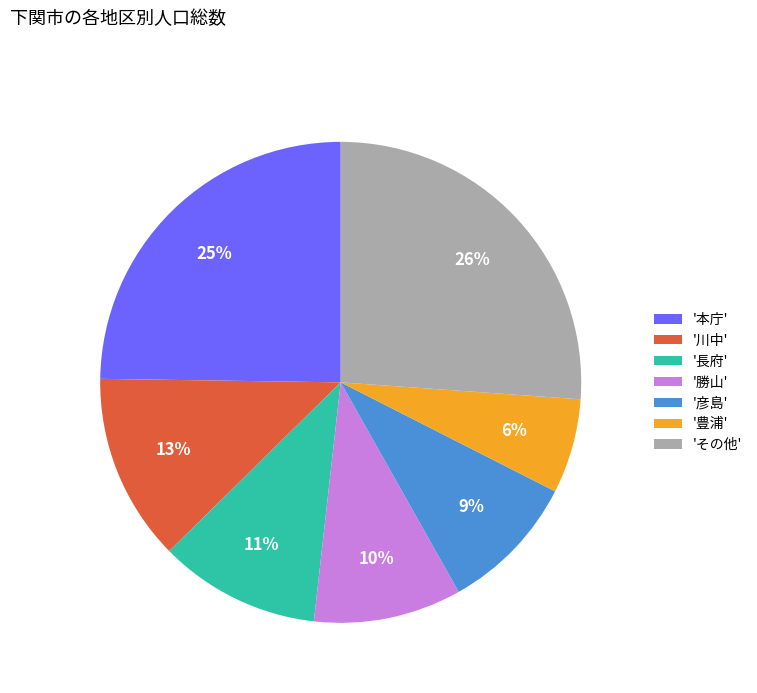

How many segments does this pie chart have?

7